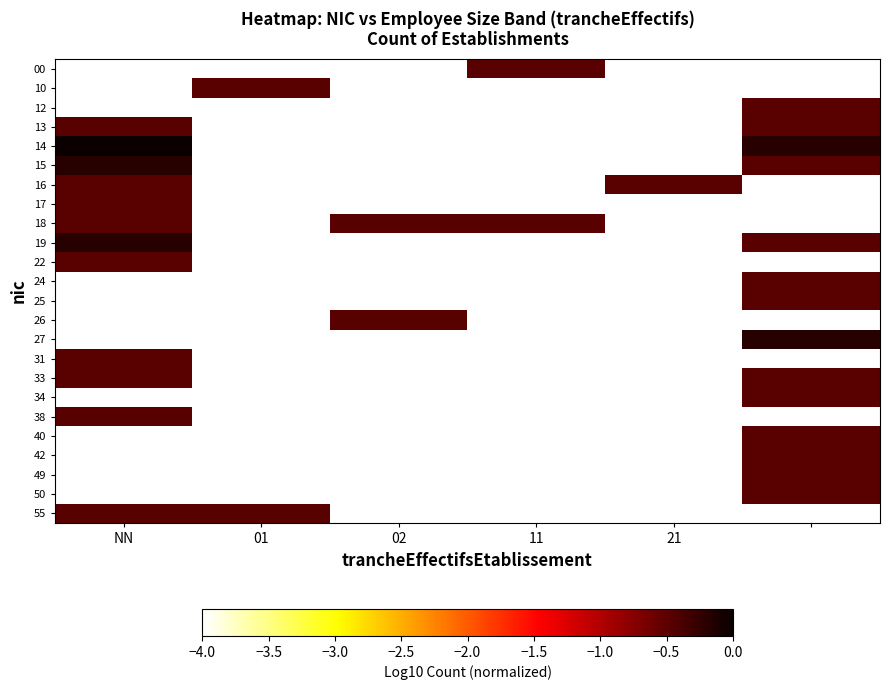

Count the number of categories in the chart.

6